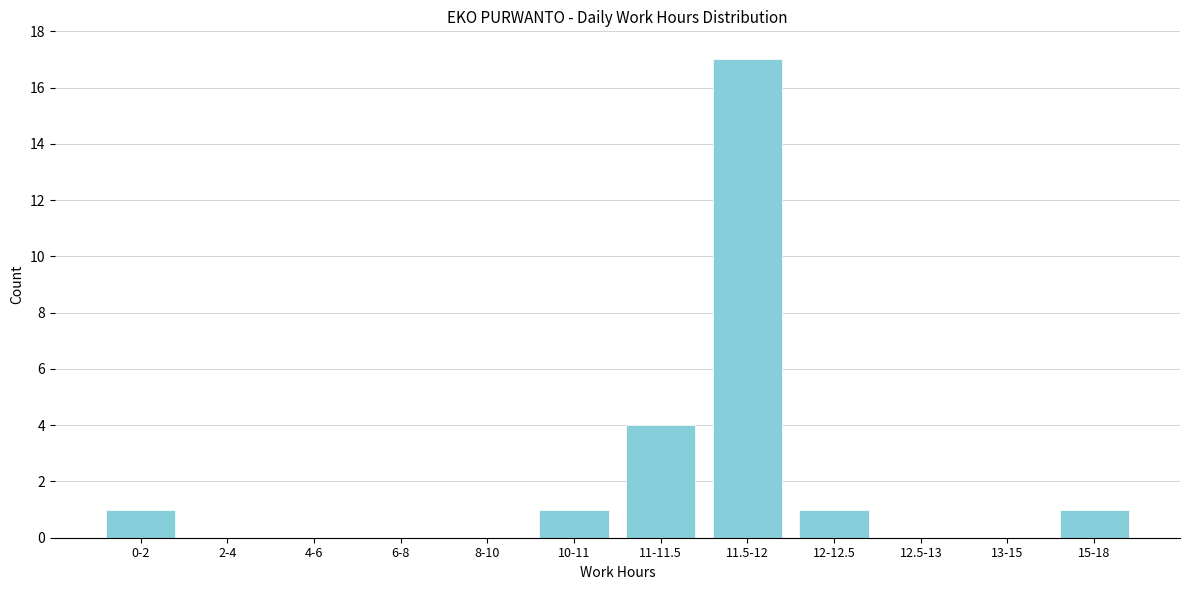

Reading right to left, transcribe all the data shown in this chart.

15-18=1	13-15=0	12.5-13=0	12-12.5=1	11.5-12=17	11-11.5=4	10-11=1	8-10=0	6-8=0	4-6=0	2-4=0	0-2=1